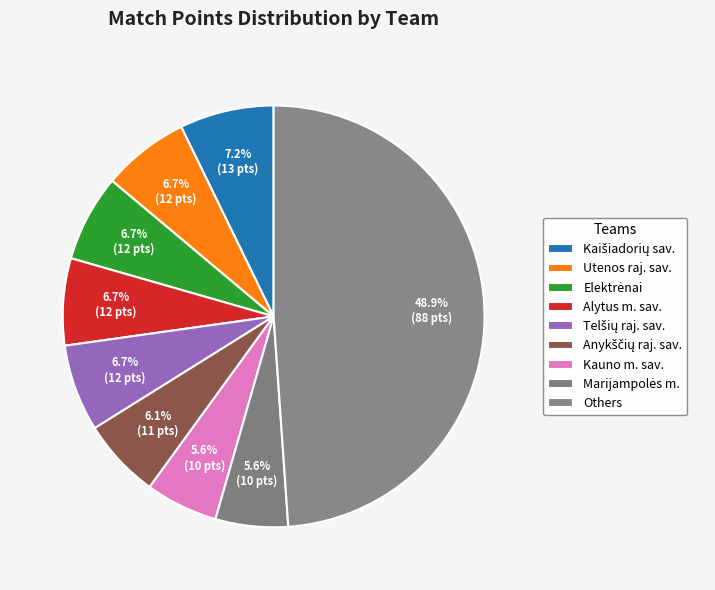

To the nearest percent, what portion does Utenos raj. sav. represent?

7%